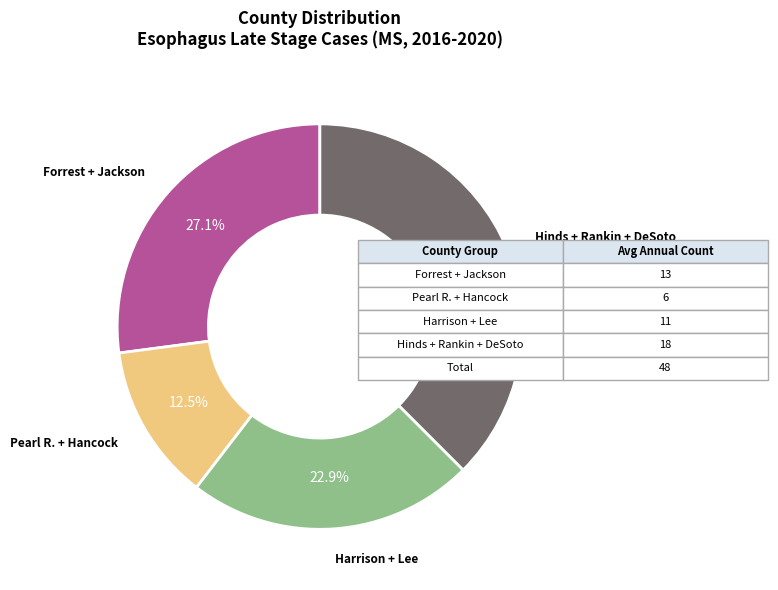

Is there a majority slice in this chart?

No